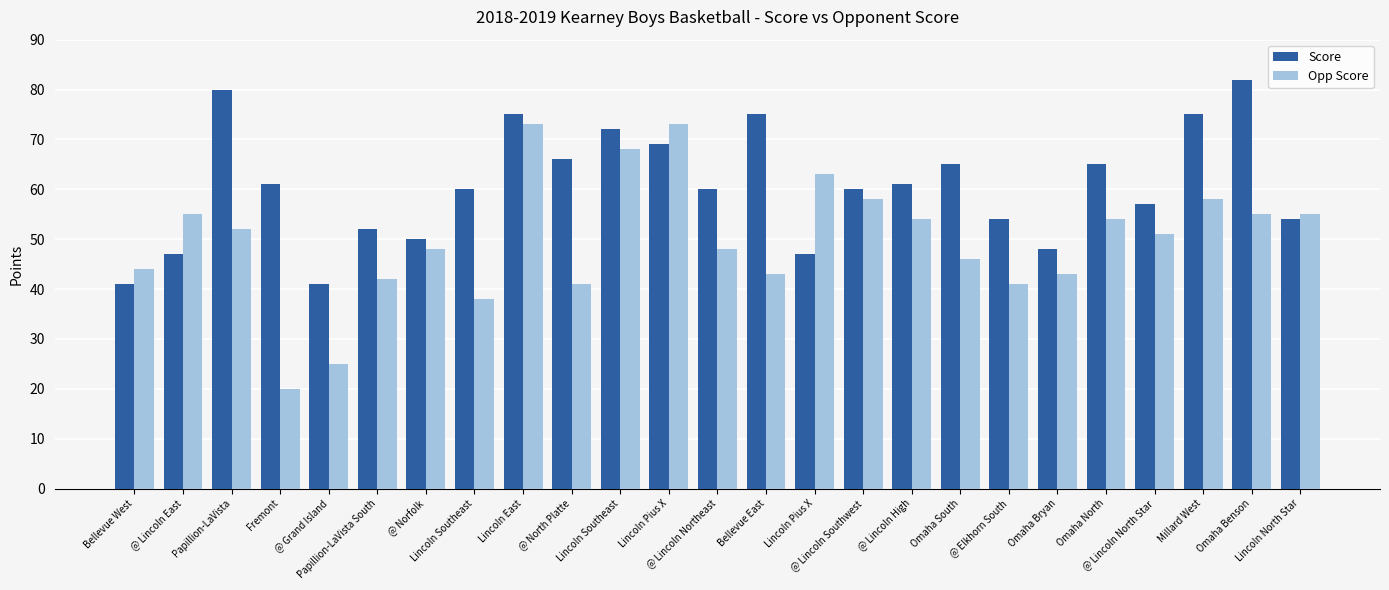

Rank the series at @ Lincoln East from highest to lowest value.

Opp Score, Score